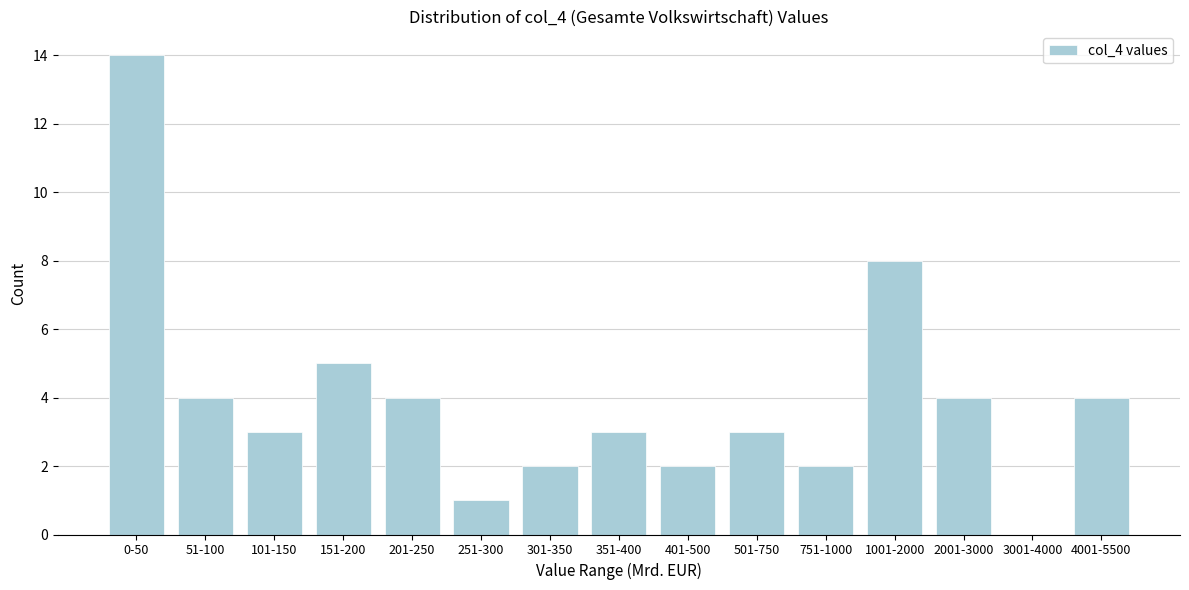

Reading left to right, extract all data points from this chart.

0-50=14	51-100=4	101-150=3	151-200=5	201-250=4	251-300=1	301-350=2	351-400=3	401-500=2	501-750=3	751-1000=2	1001-2000=8	2001-3000=4	3001-4000=0	4001-5500=4